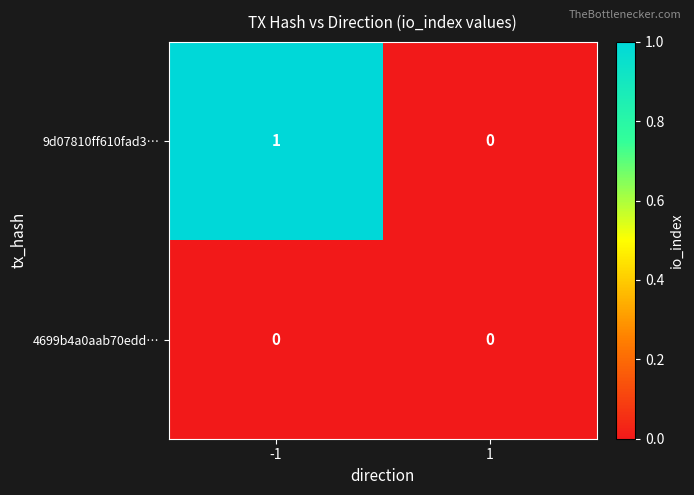

Reading right to left, extract all data points from this chart.

9d07810ff610fad3…: 0	1
4699b4a0aab70edd…: 0	0